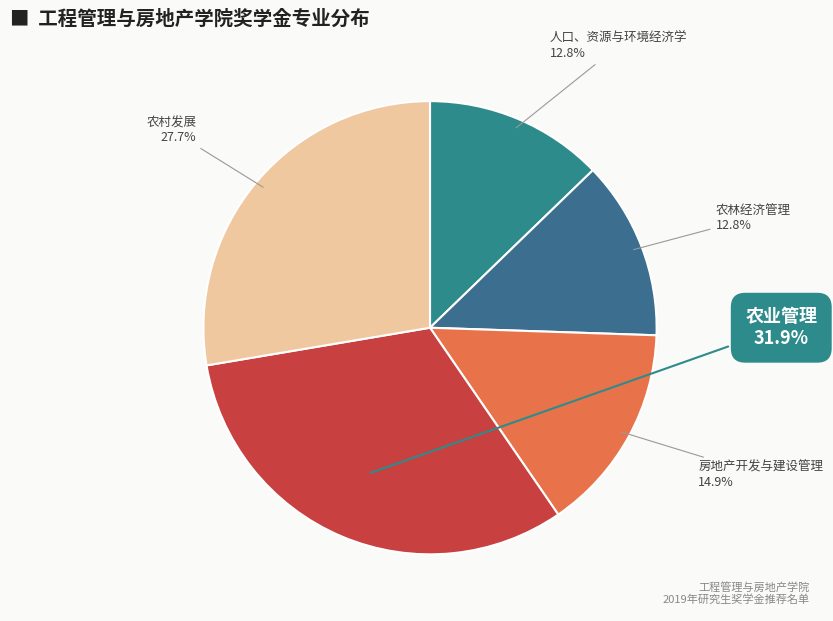

To the nearest percent, what is the average slice percentage?

20%